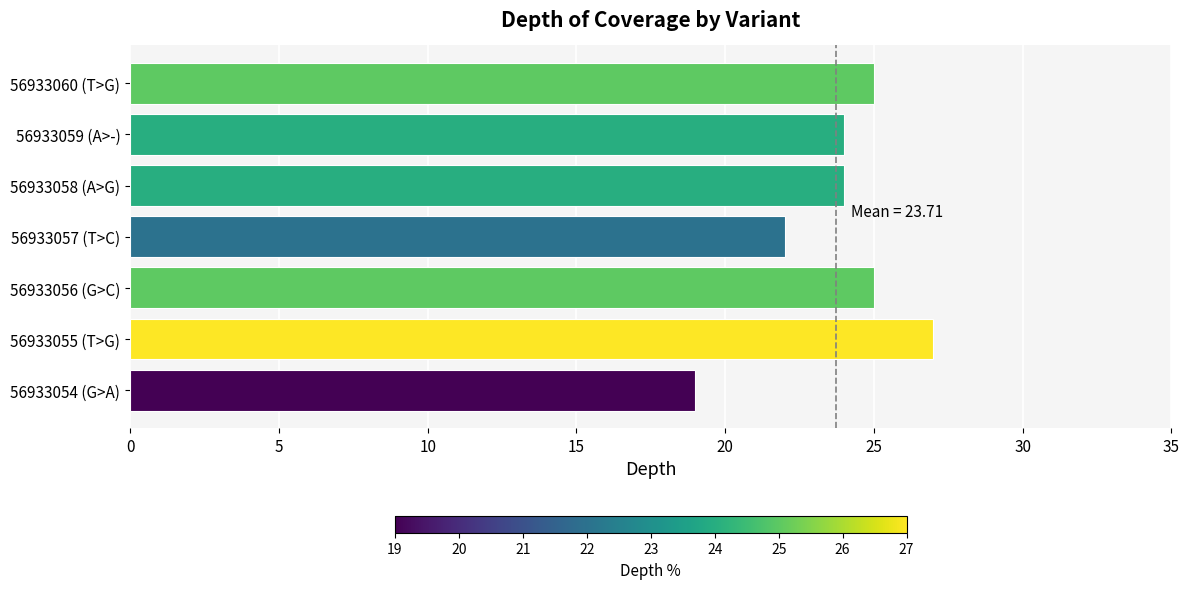

Reading bottom to top, extract all data points from this chart.

19	27	25	22	24	24	25